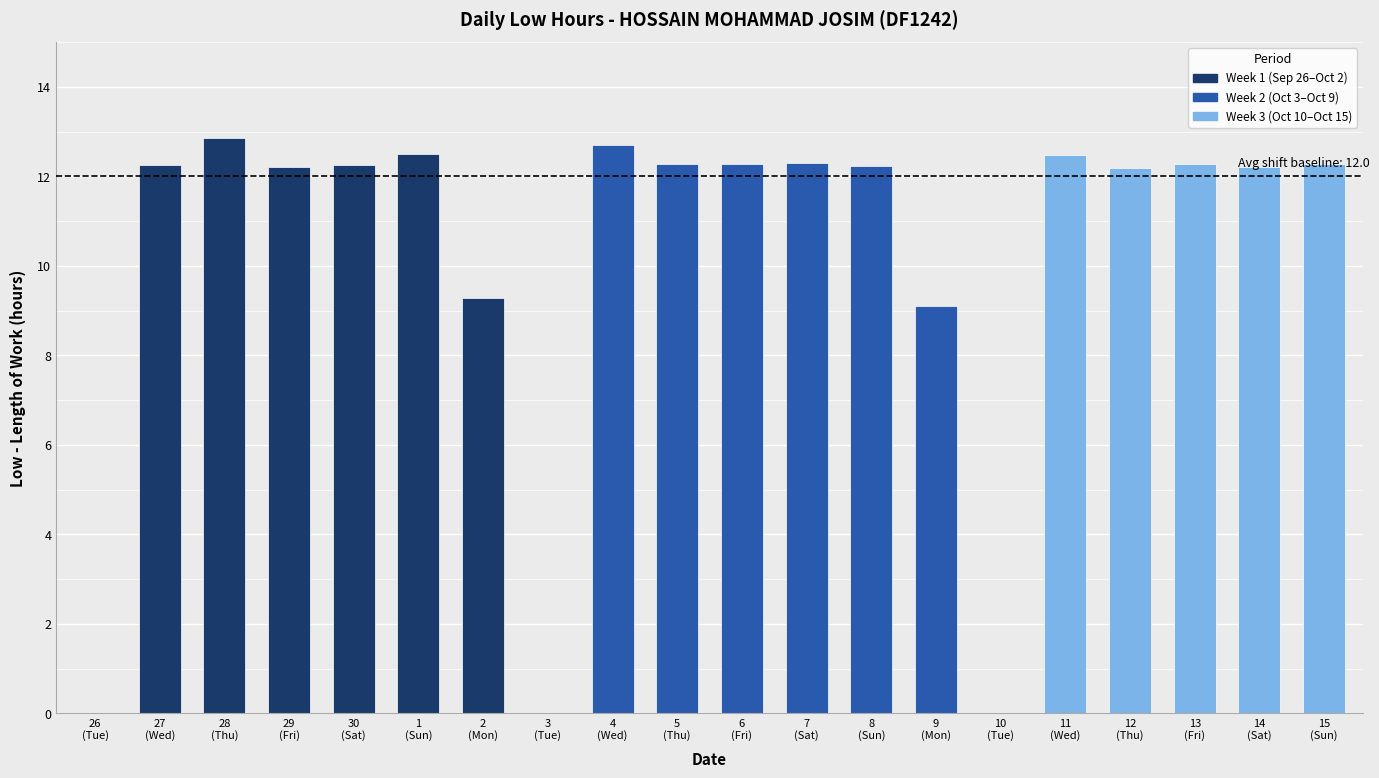

What is the sum of the values at 3 and 13?

12.3